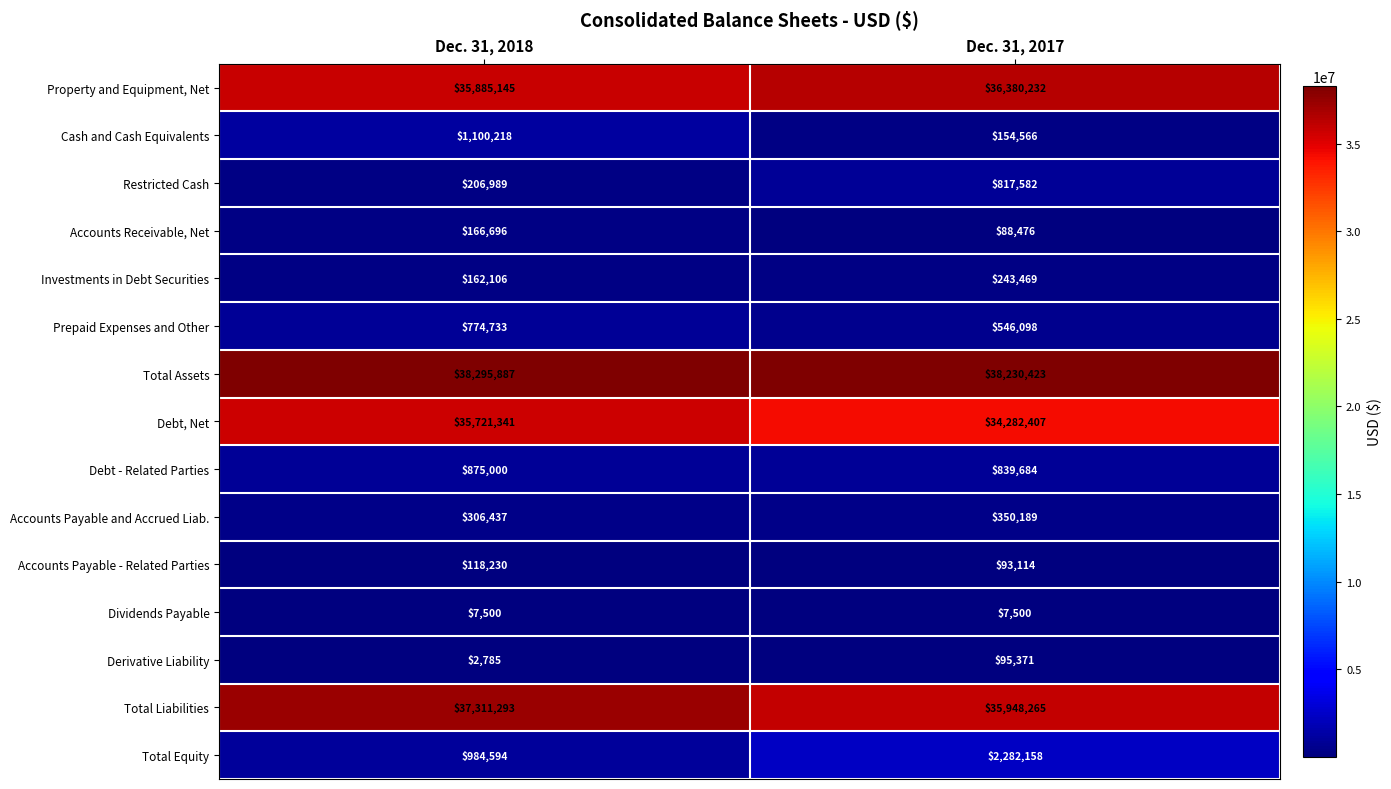

What is the greatest value displayed?

38295887